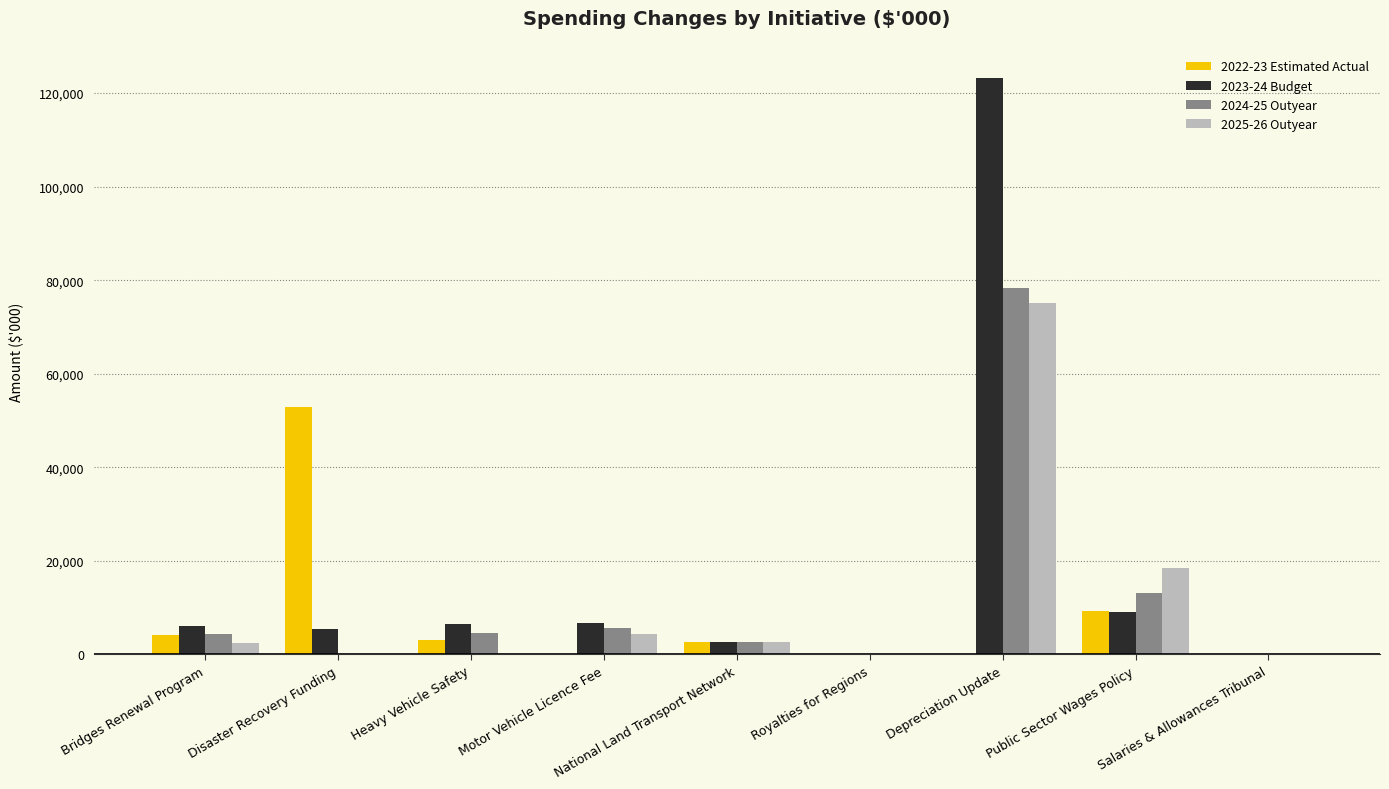

At which label does 2022-23 Estimated Actual reach its peak?

Disaster Recovery Funding